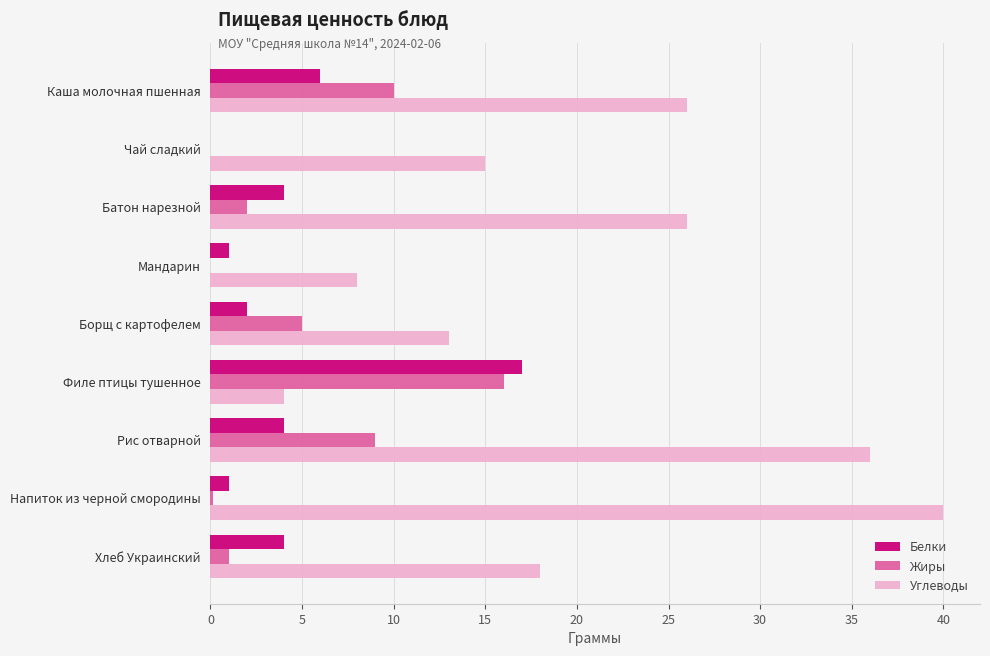

Is it true that Углеводы equals 11.7 at Хлеб Украинский?

False